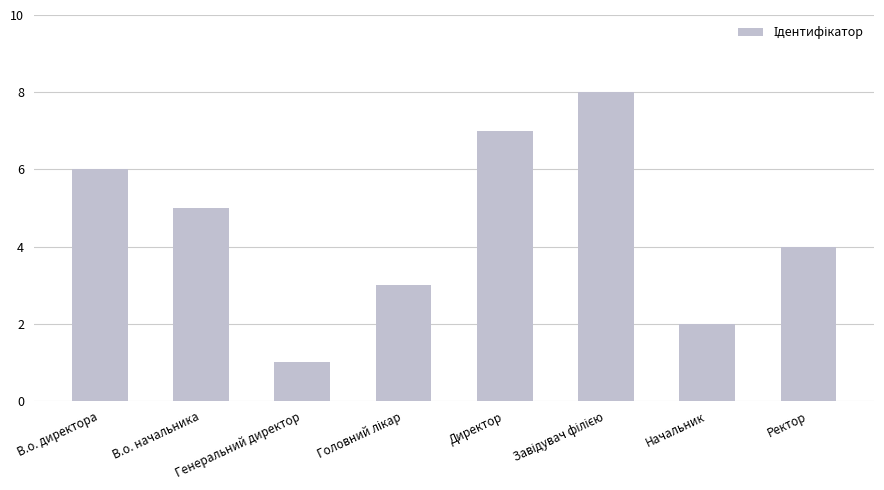

What is the difference between the maximum and minimum values?

7